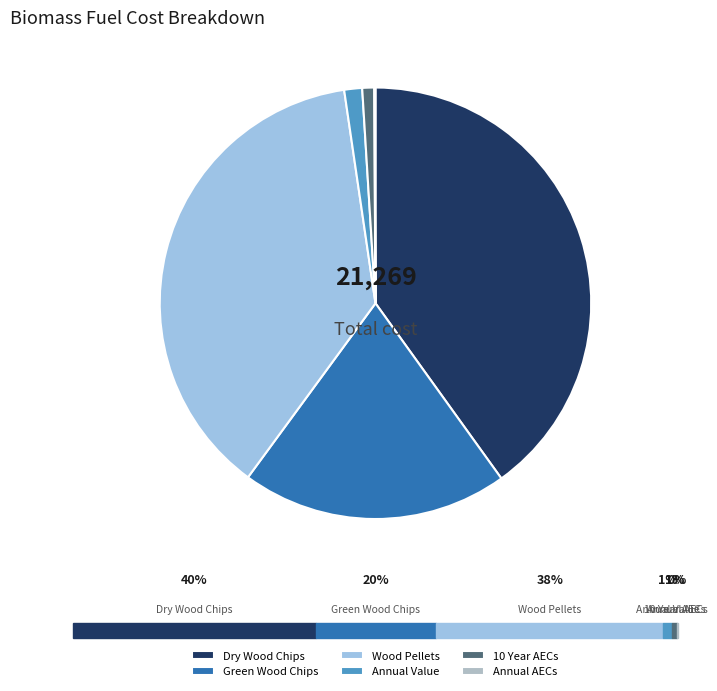

Which category has the smallest portion of the pie?

Annual AECs